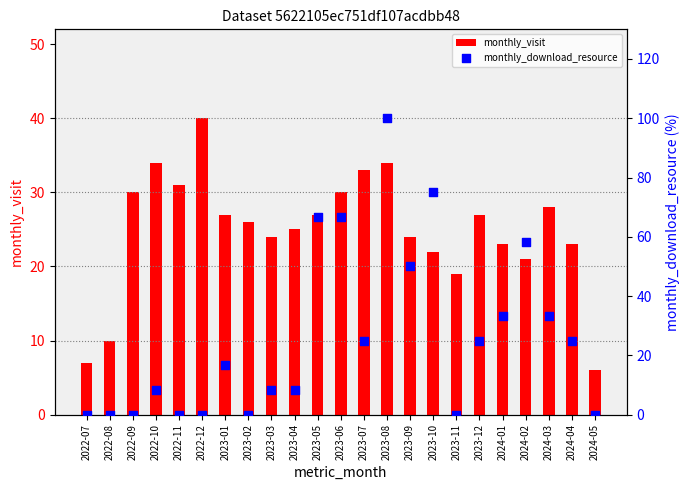

Which series reaches the minimum Y coordinate?

monthly_download_resource